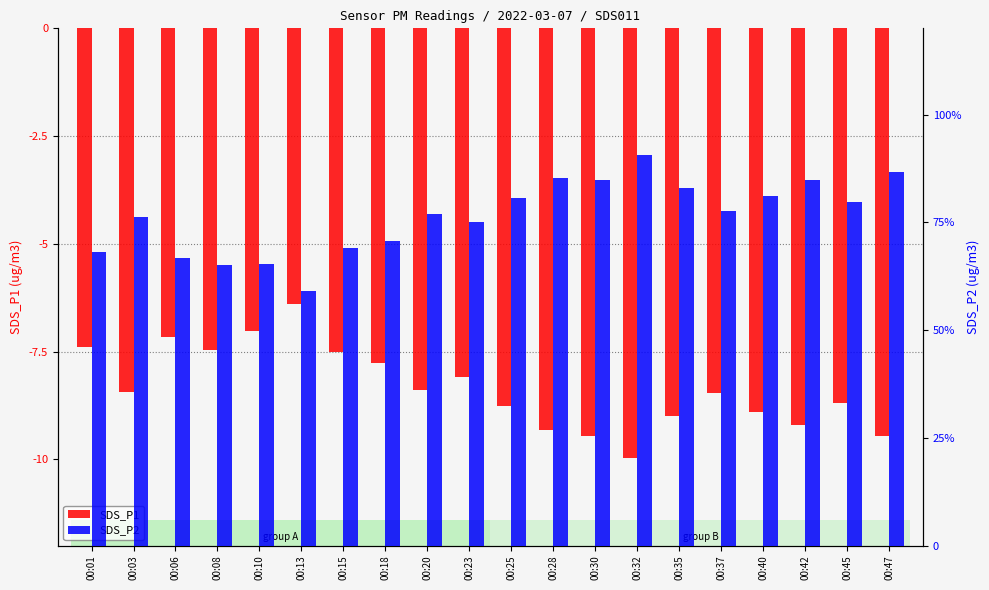

Between 00:15 and 00:32, which is larger?

00:15